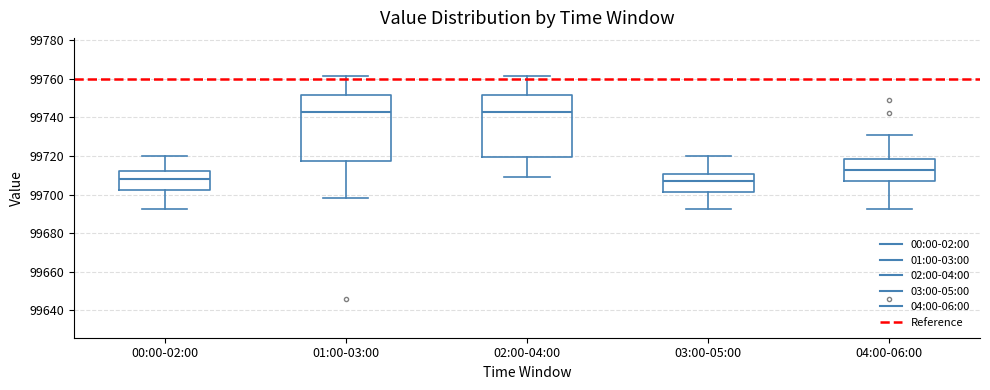

Reading left to right, read every box against the y-axis: the position of its median line, the range the box covers, and the ends of its whiskers. The values are not printed on the chart, so give them approximately, as read against the axis.

00:00-02:00: median 99708, box 99702 to 99712, whiskers 99692 to 99720
01:00-03:00: median 99744, box 99718 to 99752, whiskers 99698 to 99762
02:00-04:00: median 99744, box 99720 to 99752, whiskers 99710 to 99762
03:00-05:00: median 99706, box 99702 to 99710, whiskers 99692 to 99720
04:00-06:00: median 99712, box 99706 to 99718, whiskers 99692 to 99730